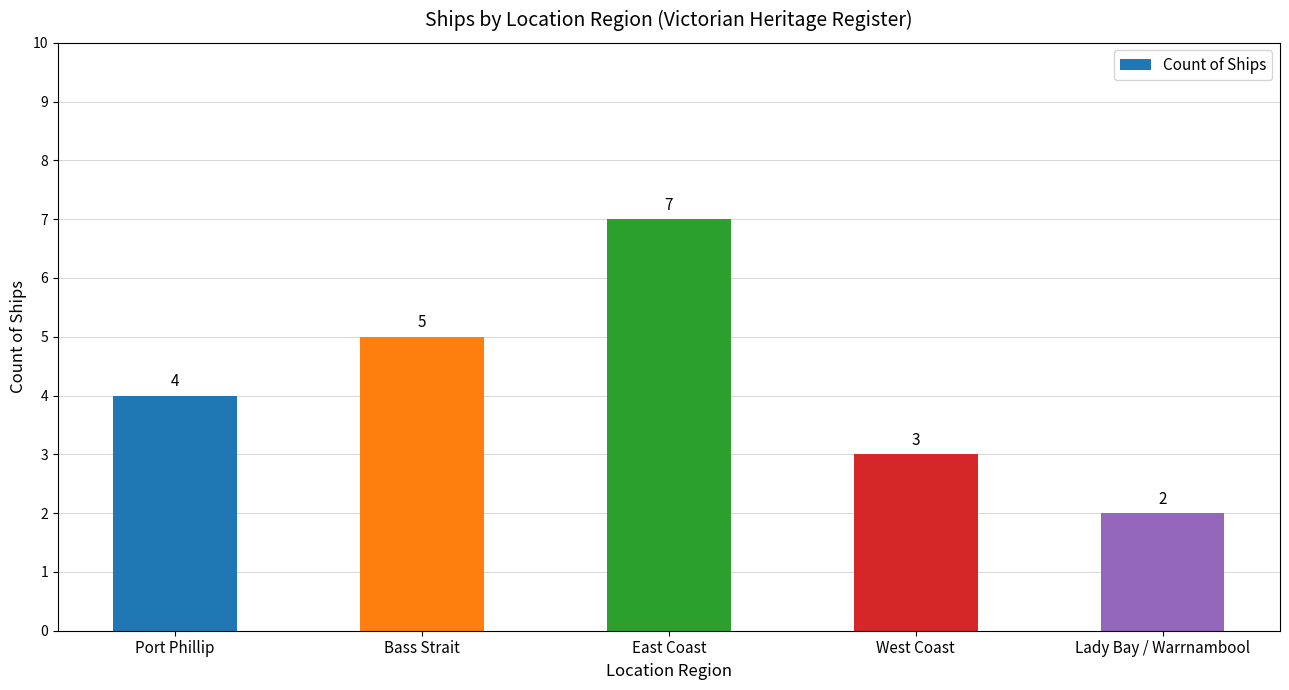

At which label is the value closest to 4?

Port Phillip